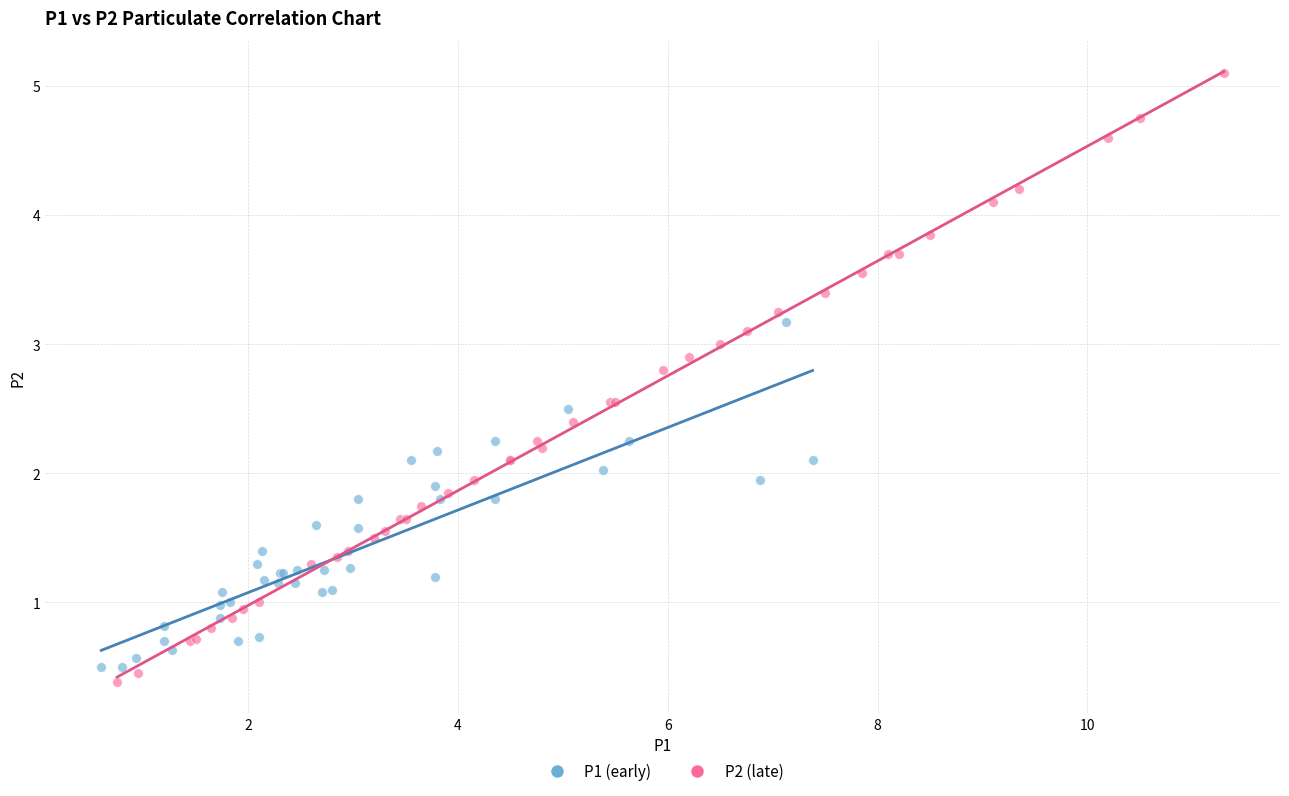

Which series contains the highest Y value?

P2 (late)